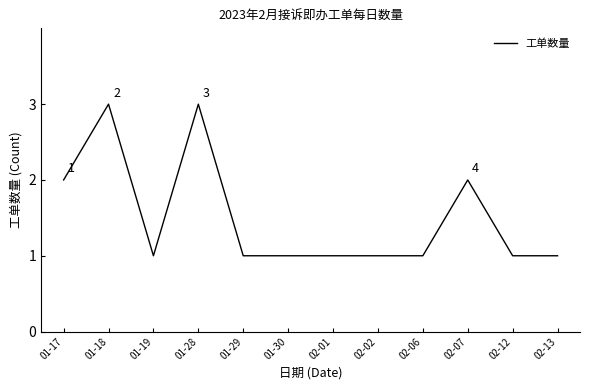

What is the sum of the values at 02-02 and 02-07?

3